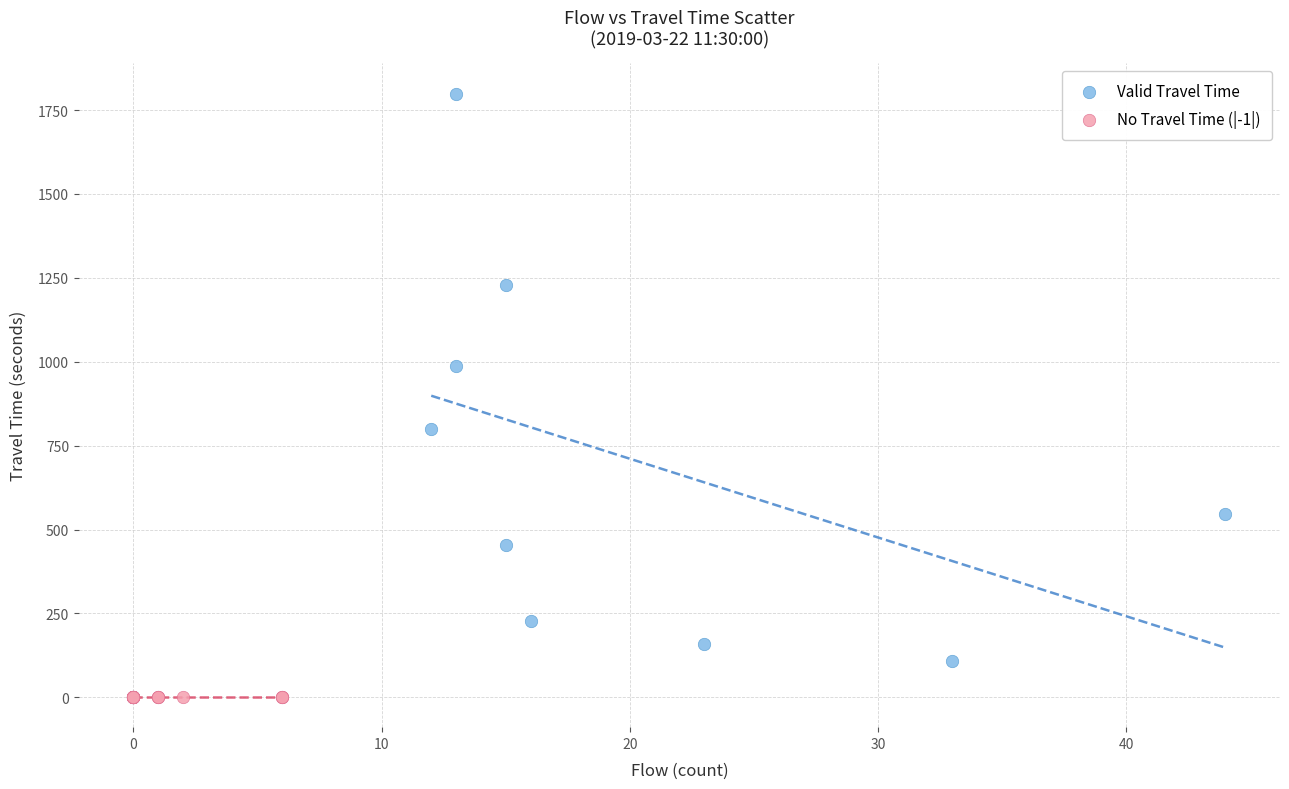

What are all the series names shown in the legend?

Valid Travel Time, No Travel Time (|-1|)